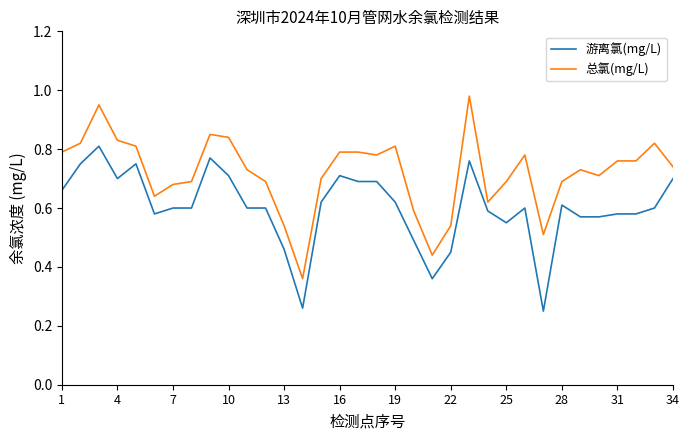

How many 游离氯(mg/L) values are between 0 and 1?

34